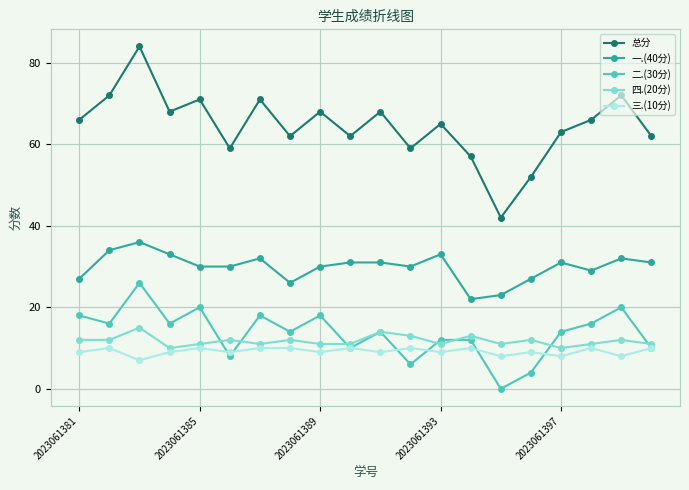

Which series has the largest range (max minus min)?

总分